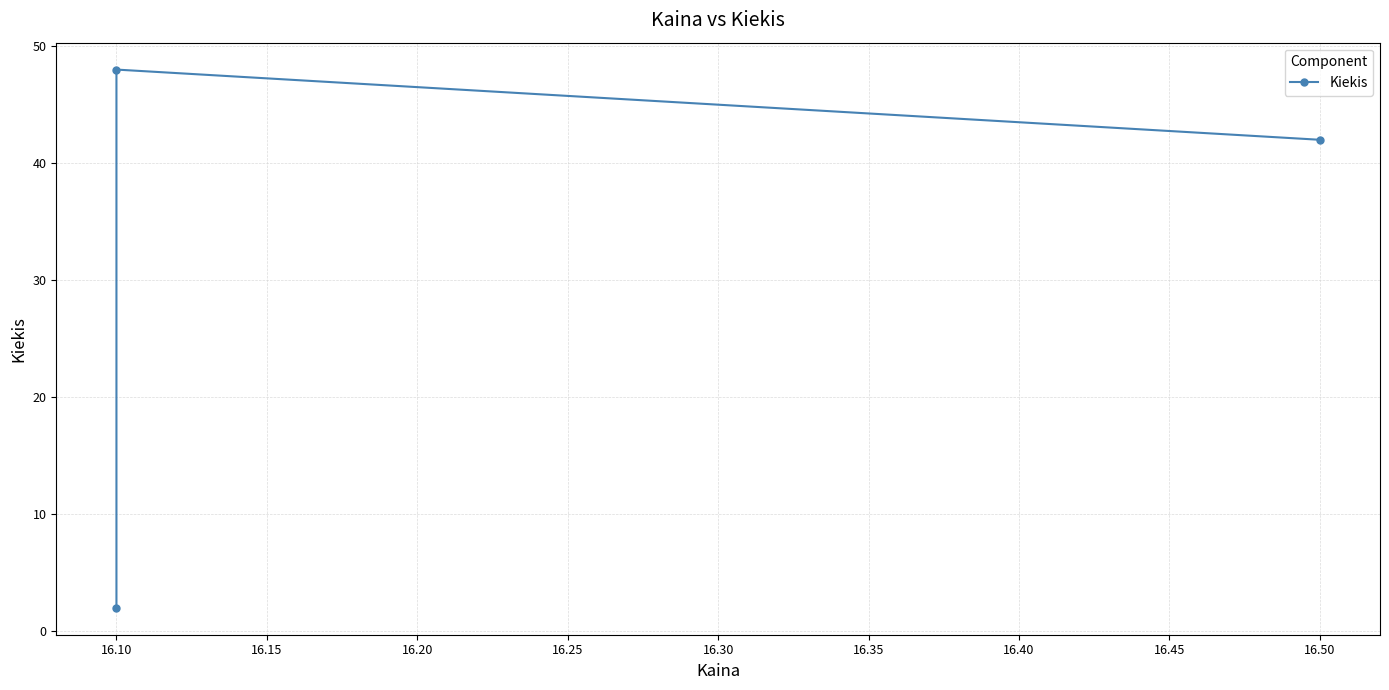

What is the ratio of the value at 16.50 to the value at 16.10?

0.9